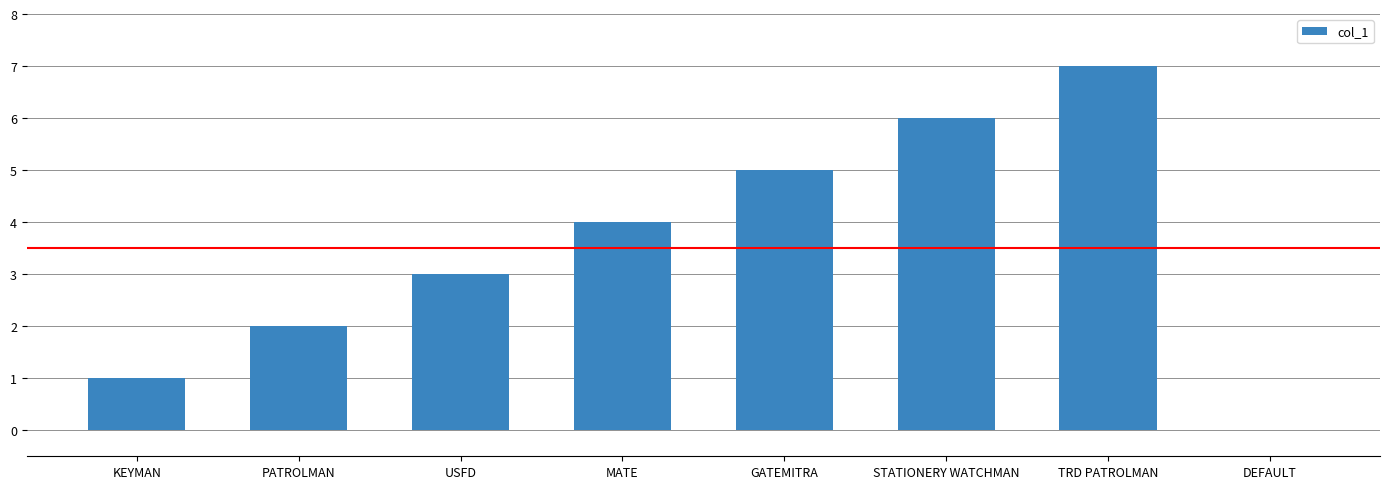

What is the sum of all values?

28